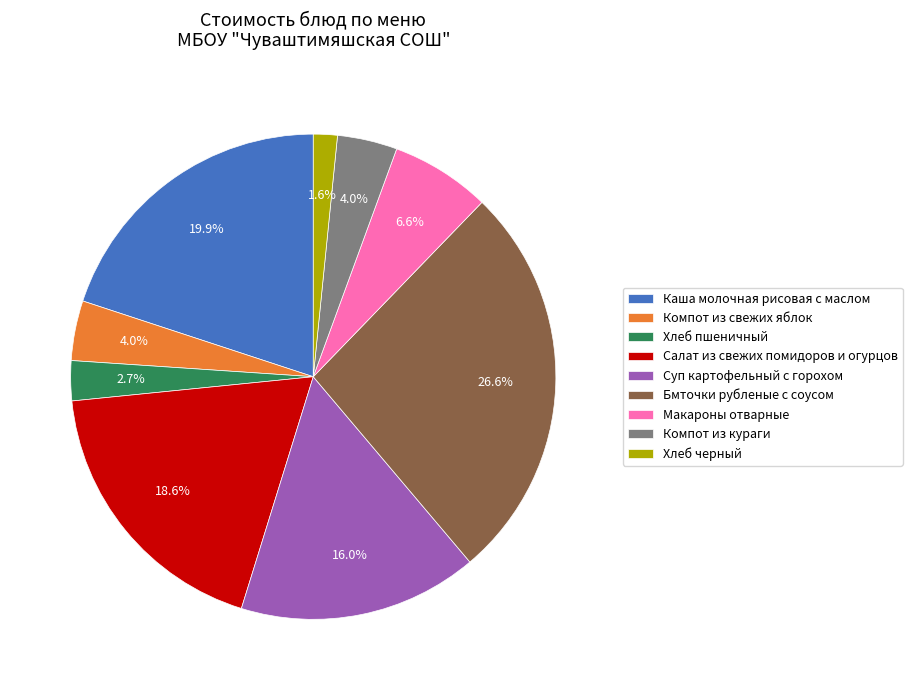

What percentage is the Макароны отварные slice, to the nearest percent?

7%